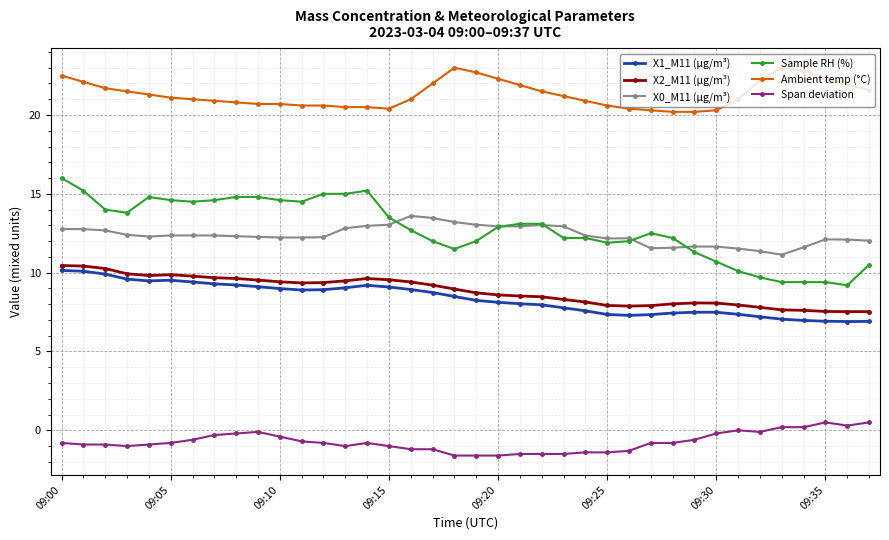

Which series has the largest total across all categories?

Ambient temp (°C)